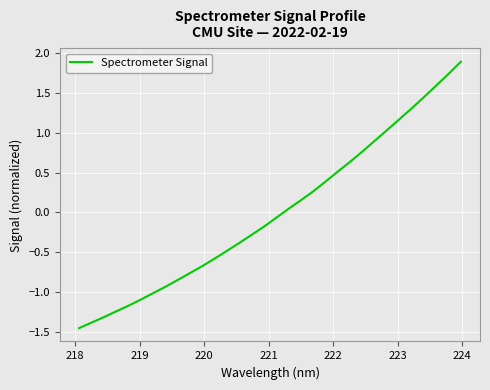

What is the difference between the maximum and minimum values?

3.3